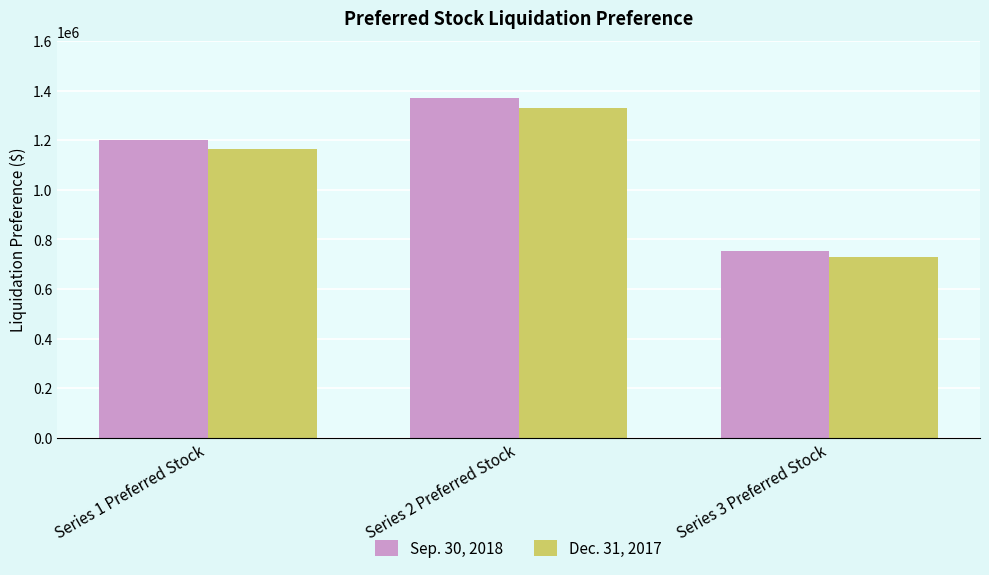

Count the Sep. 30, 2018 values in the range 752000 to 1371000.

3